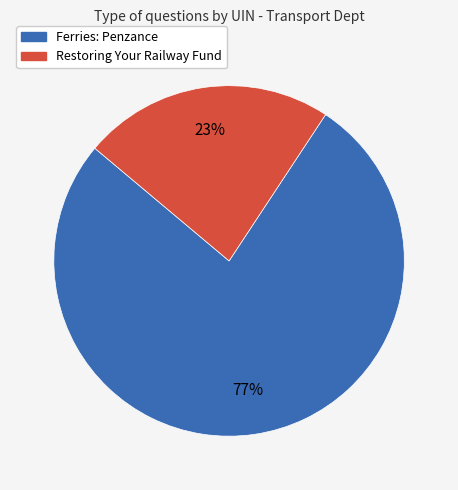

What is the ratio of the value at Ferries: Penzance to the value at Restoring Your Railway Fund?

3.3